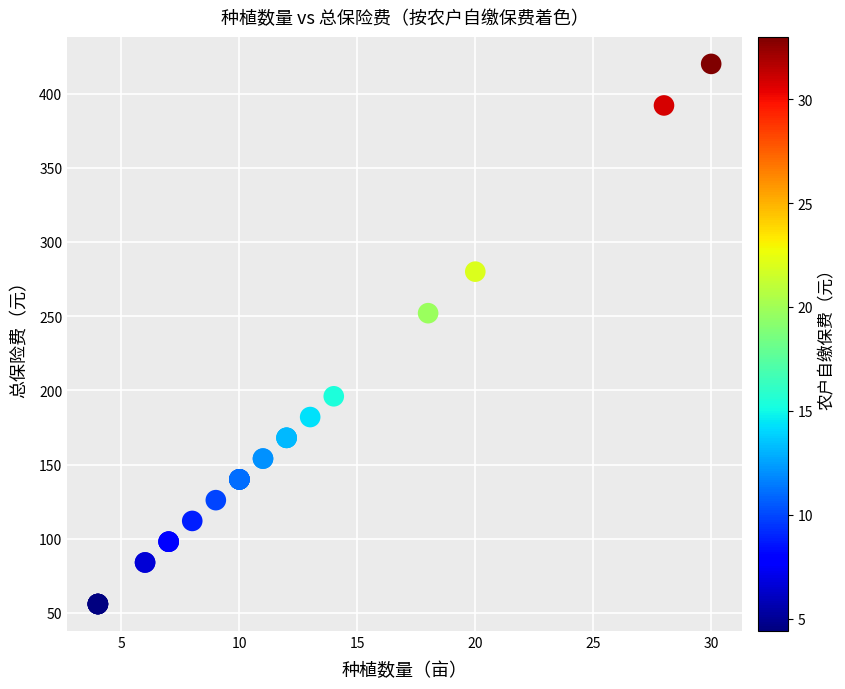

What Y value in the scatter plot is closest to 238?

252